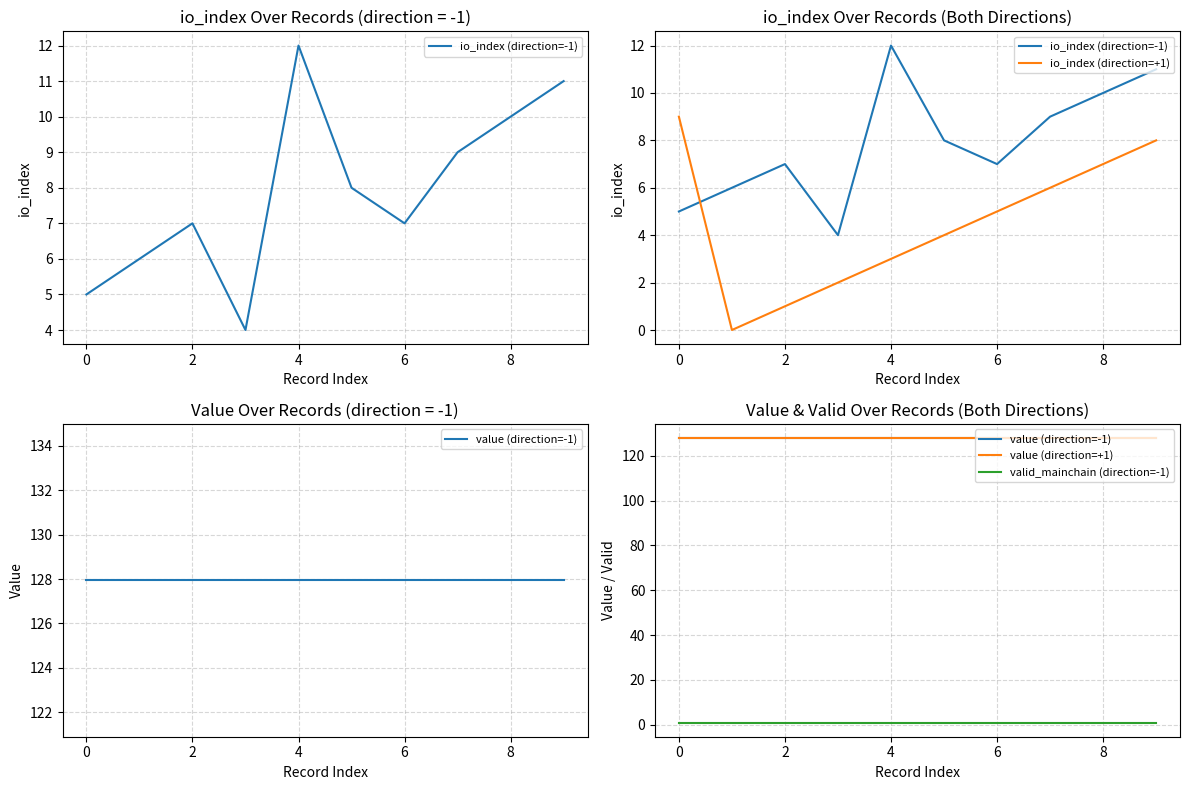

The value of value (direction=+1) at 9 is 51.9. True or false?

False